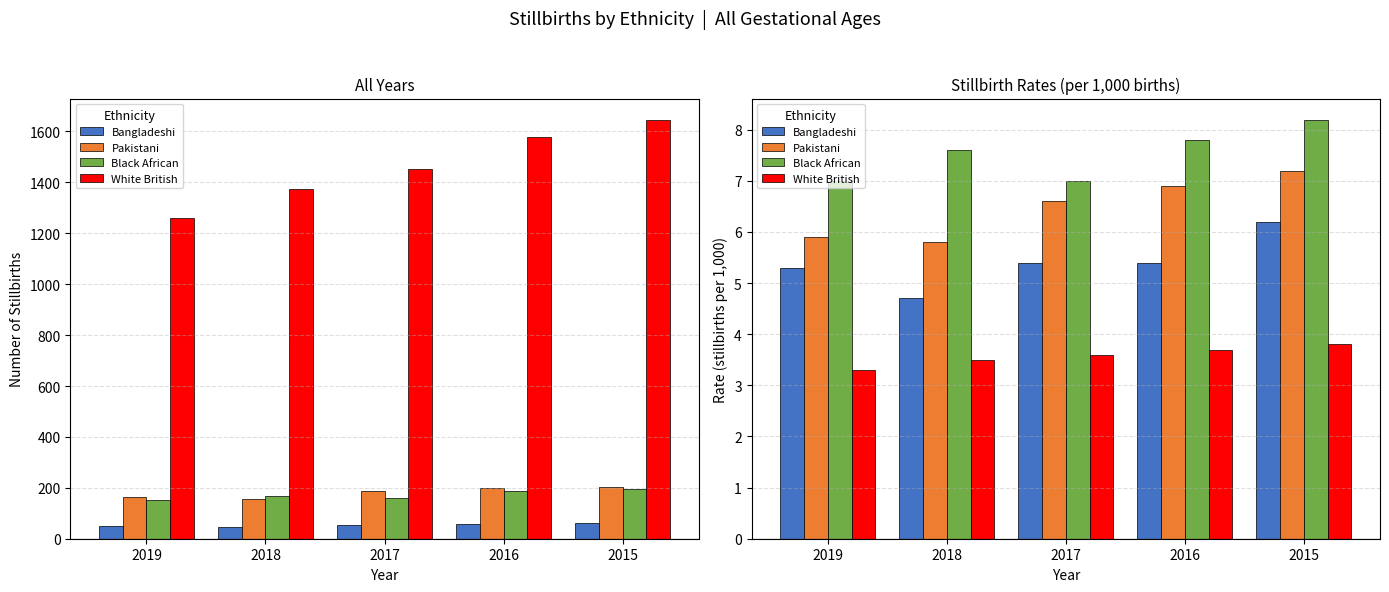

How many bars are there in each group?

4